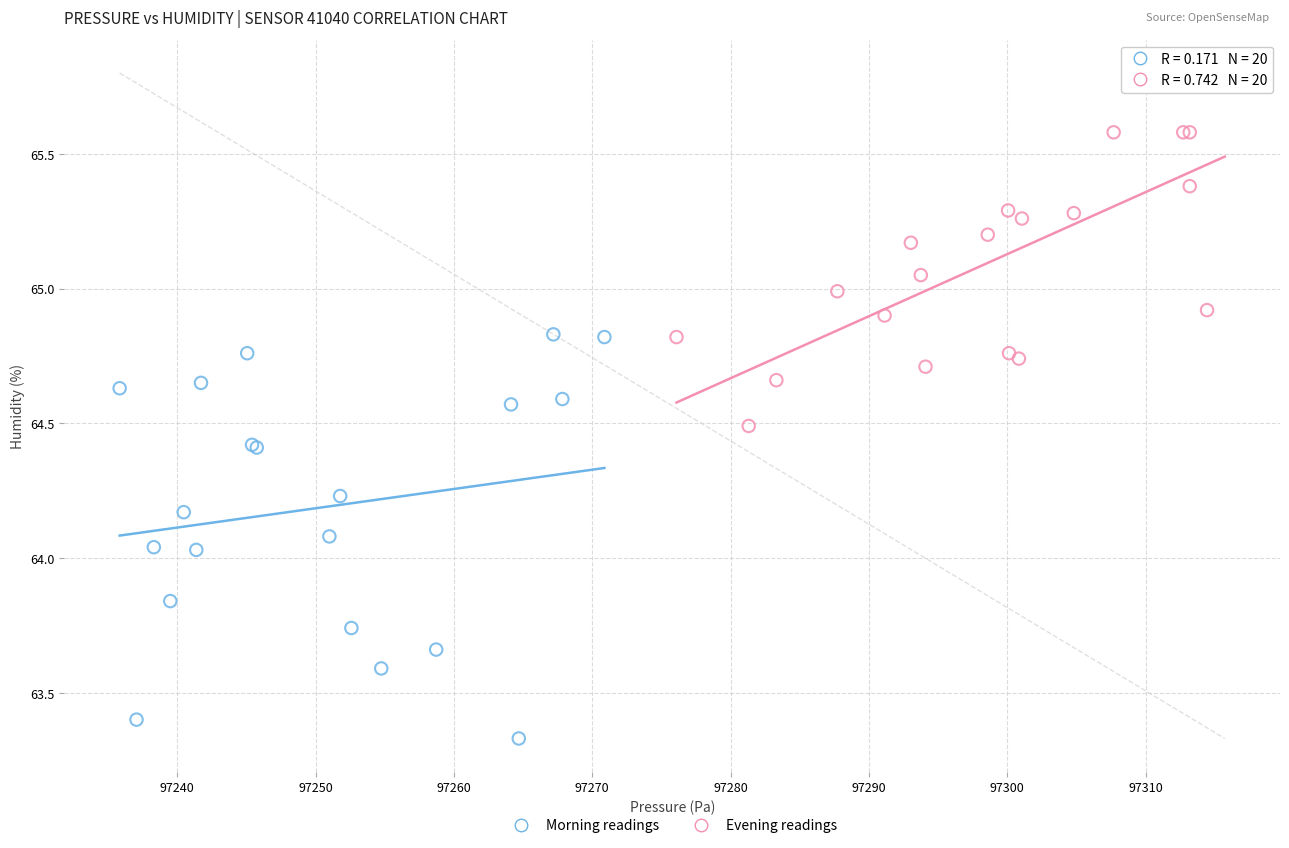

What are all the series names shown in the legend?

Morning readings, Evening readings